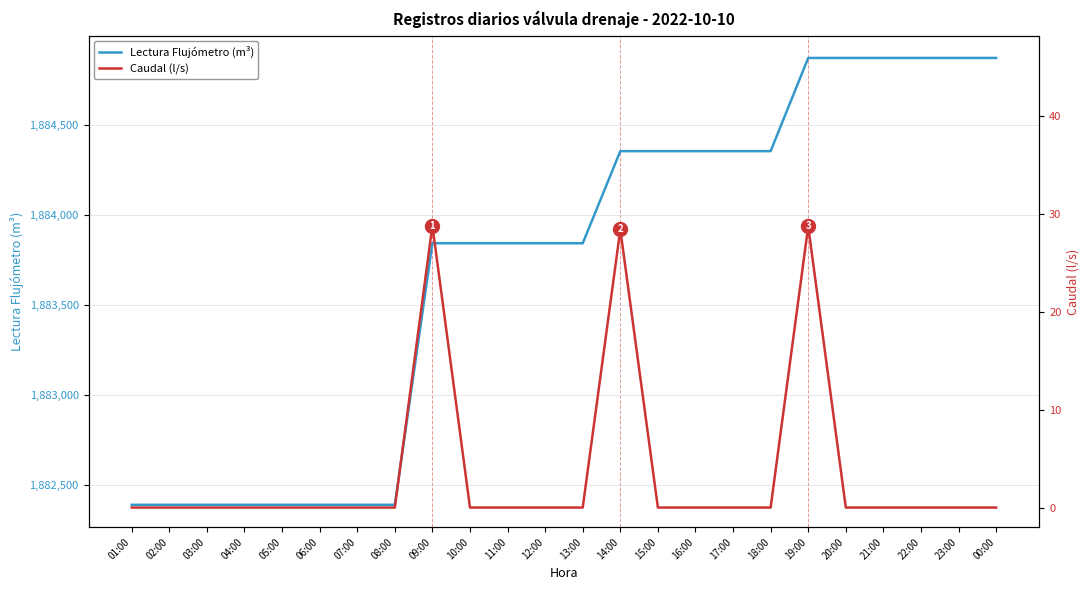

What position from the left is 07:00?

7